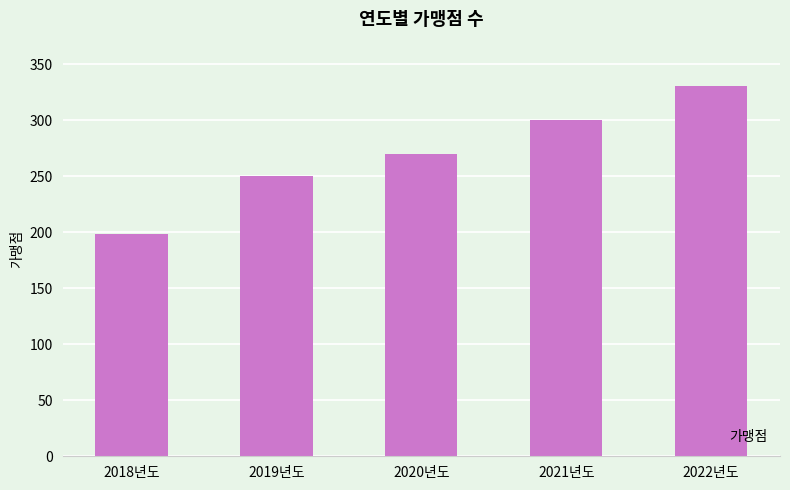

How many categories are shown in the chart?

5